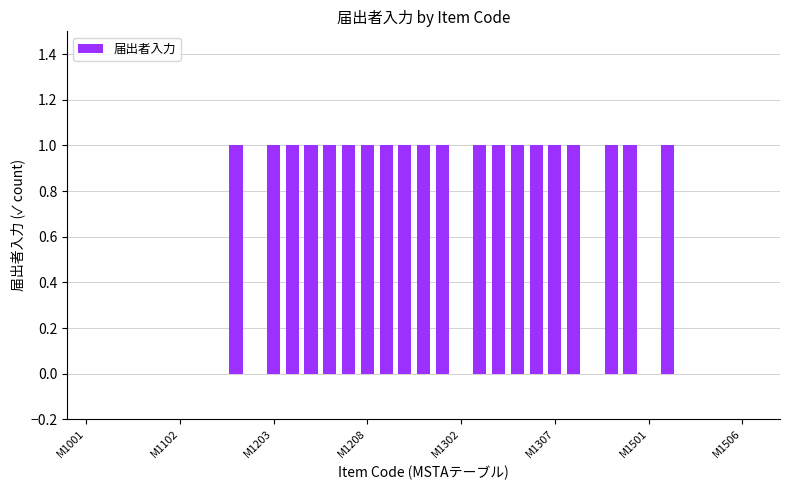

Reading right to left, extract all data points from this chart.

0	0	0	0	0	1	0	1	1	0	1	1	1	1	1	1	0	1	1	1	1	1	1	1	1	1	1	0	1	0	0	0	0	0	0	0	0